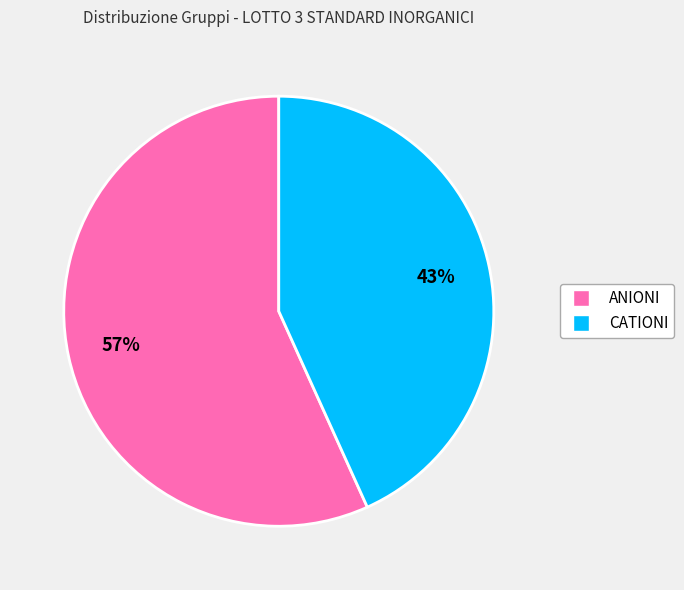

Does any single category account for the majority?

Yes